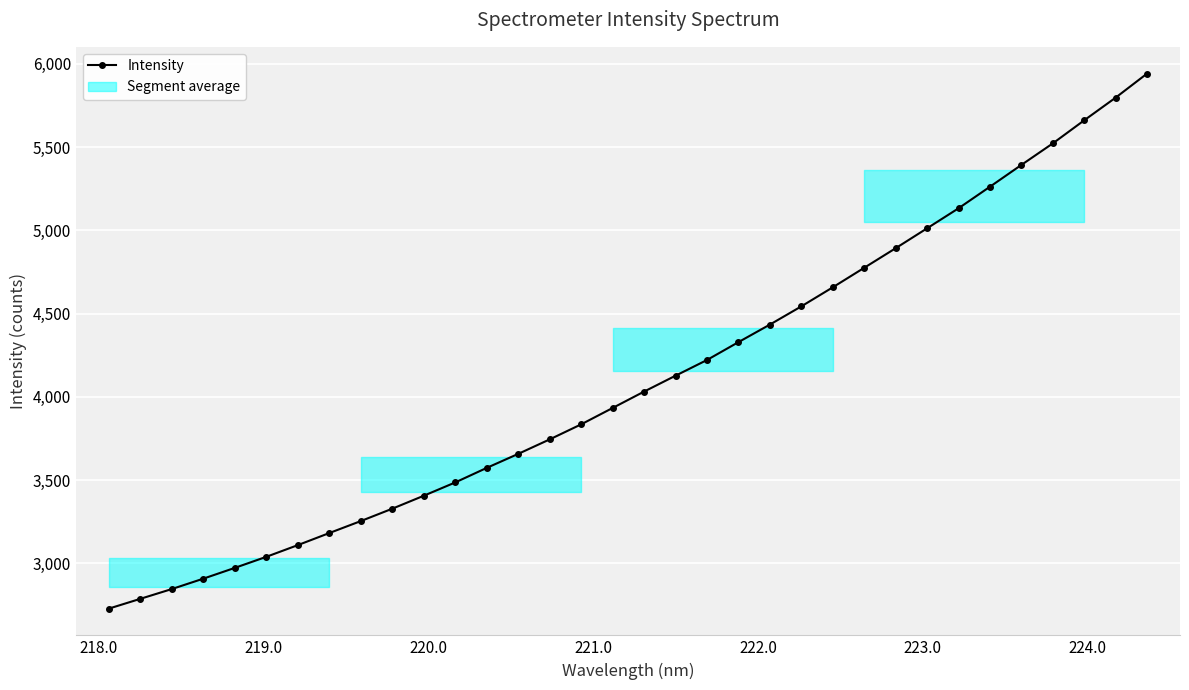

What is the value of the Intensity point at the 32nd from the left?

5660.4